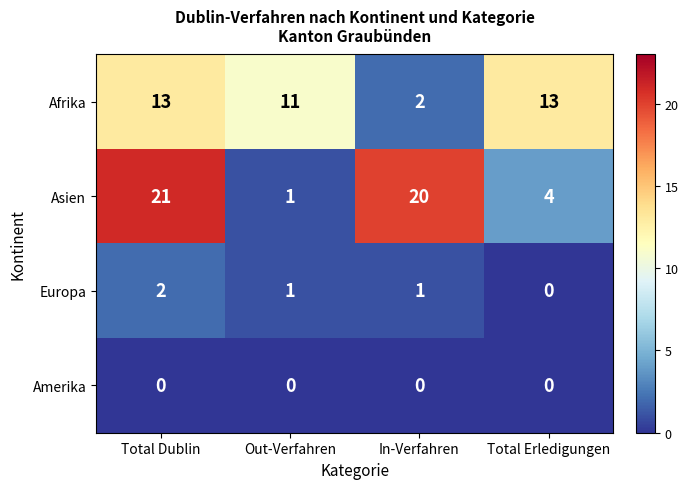

Reading right to left, what are all the values shown in this chart?

Afrika: 13	2	11	13
Asien: 4	20	1	21
Europa: 0	1	1	2
Amerika: 0	0	0	0